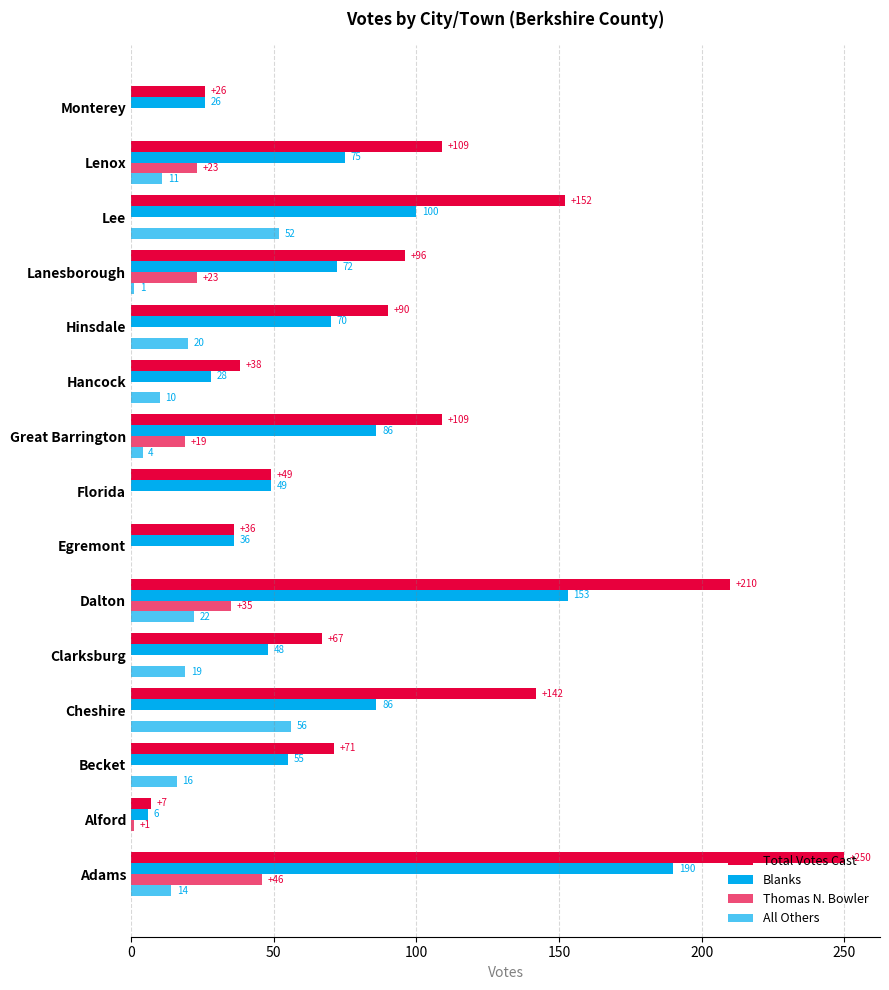

How many values in the Thomas N. Bowler series exceed 0?

6